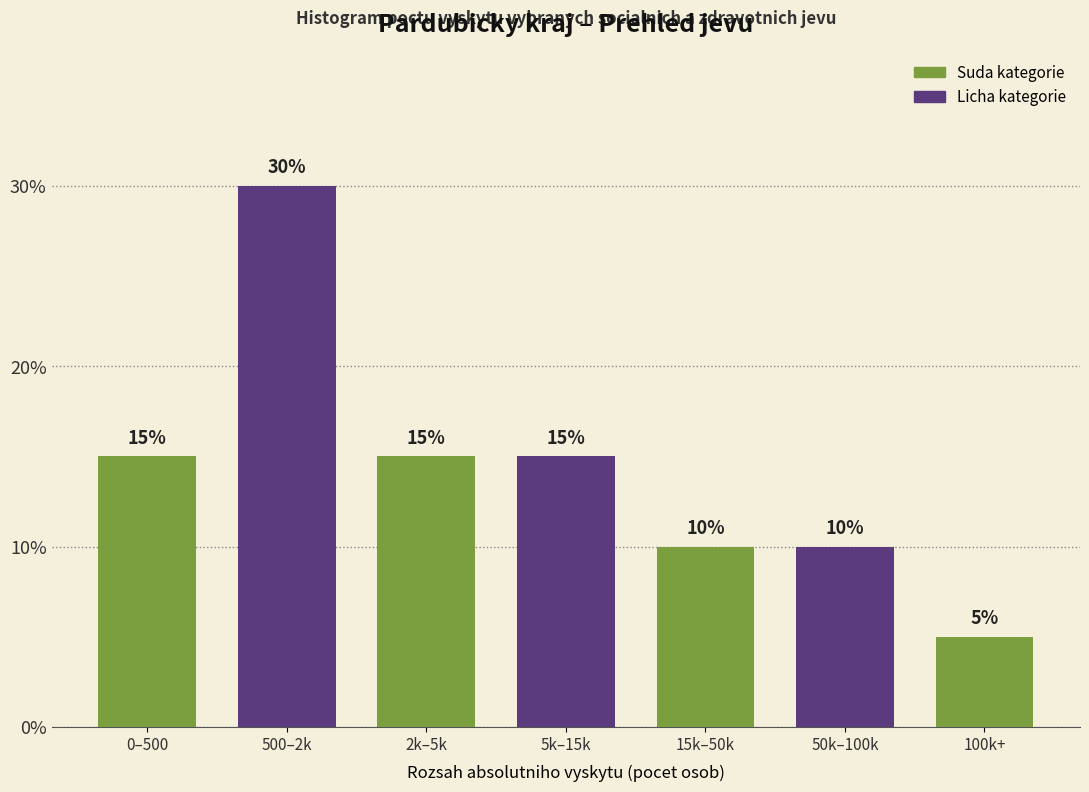

Reading right to left, transcribe all the data shown in this chart.

5	10	10	15	15	30	15